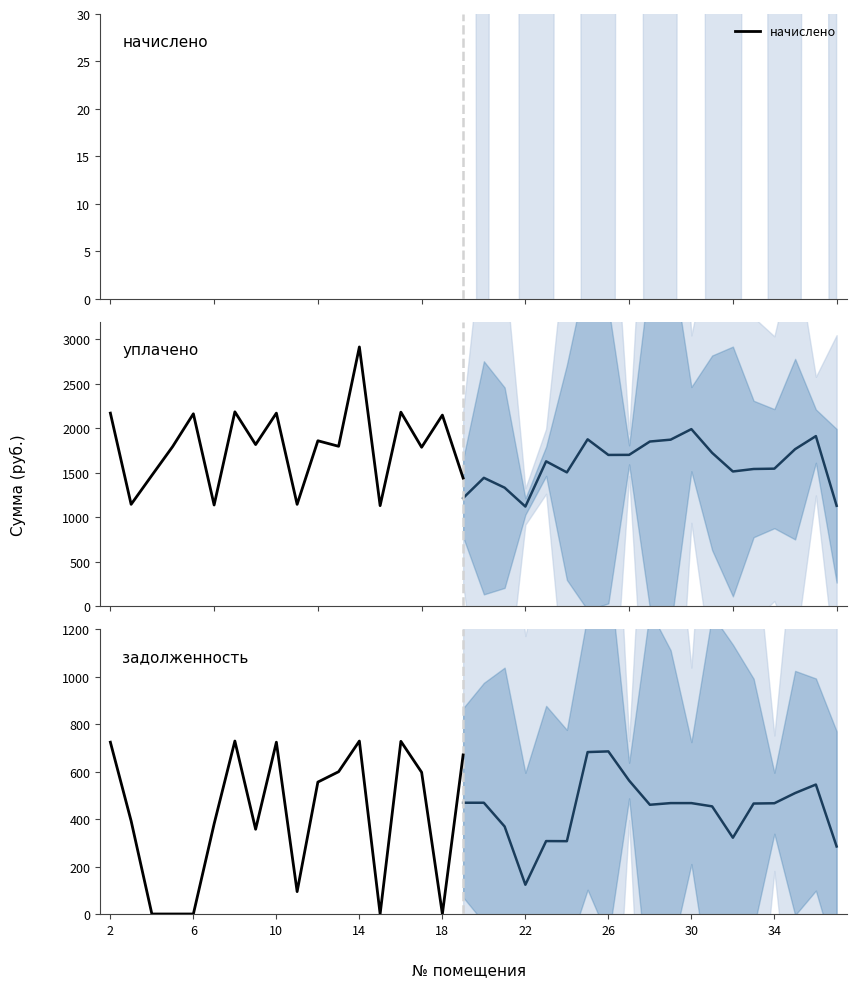

Does the chart display data point markers on the line(s)?

No